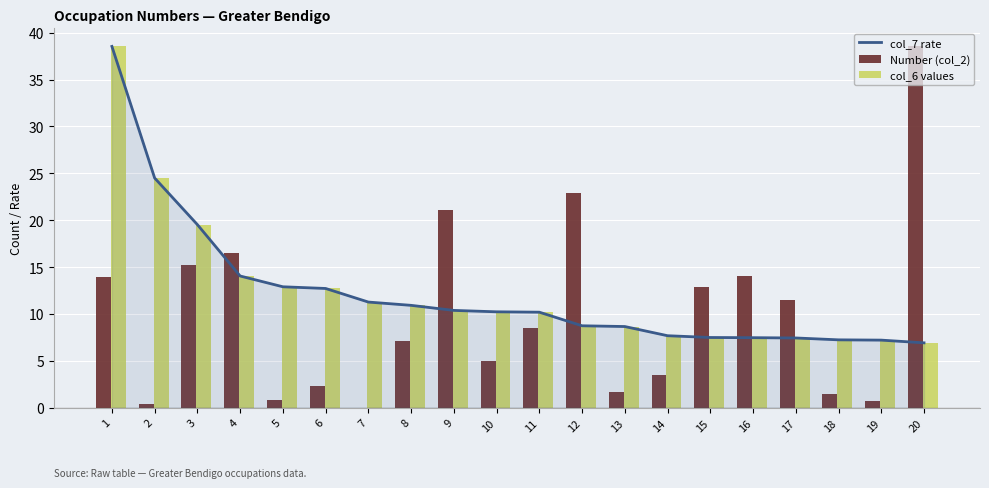

What is the spread (max minus min) of values at 20?

31.6